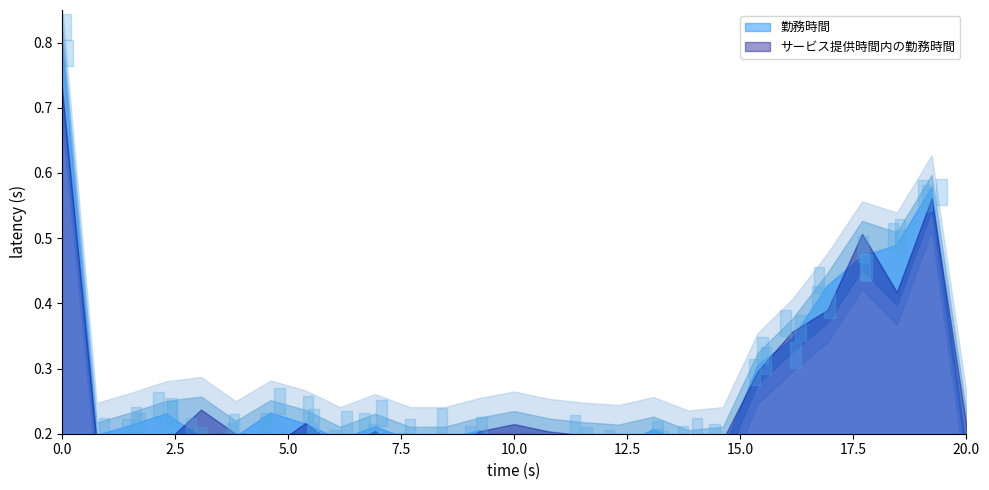

True or false: 勤務時間 and サービス提供時間内の勤務時間 cross at least once.

False